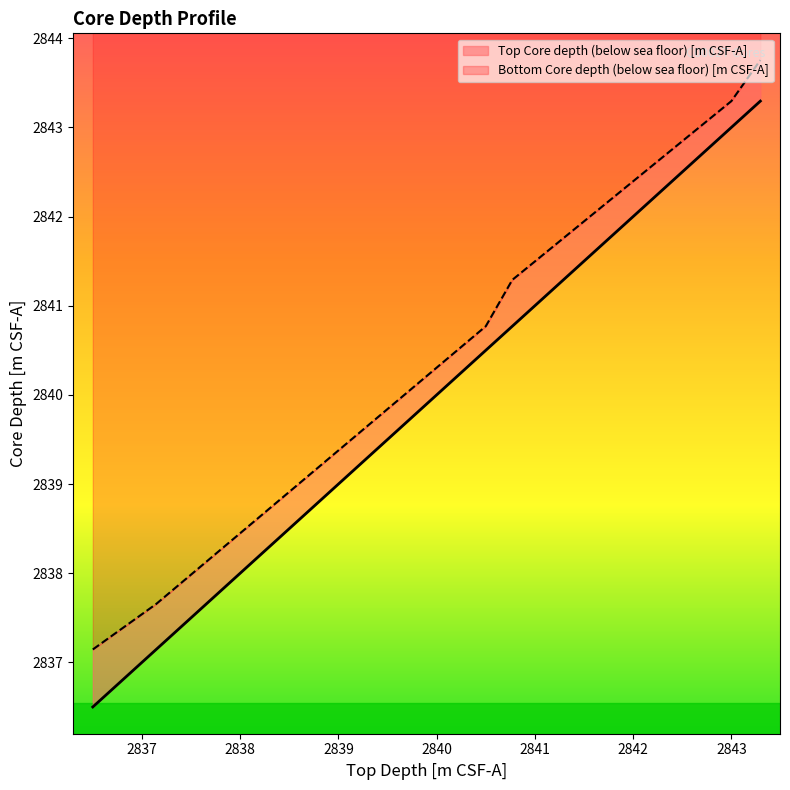

Is the value of Bottom Core depth (below sea floor) [m CSF-A] at C0002T-2K-CC greater than the value of Top Core depth (below sea floor) [m CSF-A] at C0002T-1K-1?

Yes